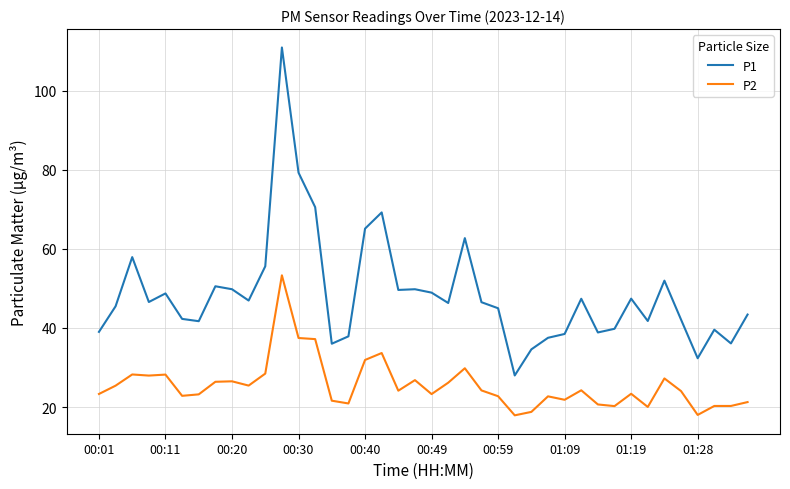

List the series in order of their overall mean, lowest first.

P2, P1